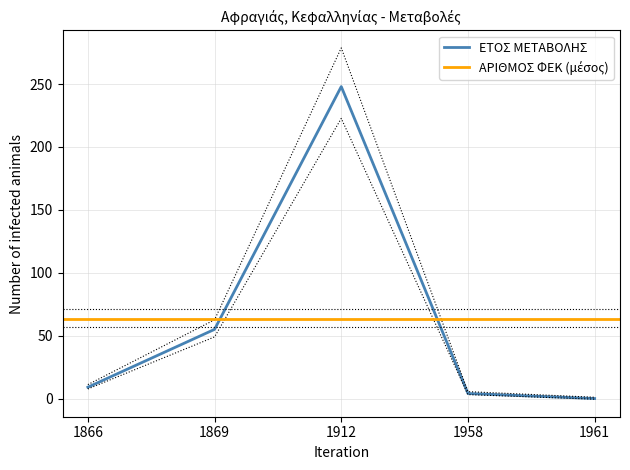

What is the value of the 1st point from the left?

9